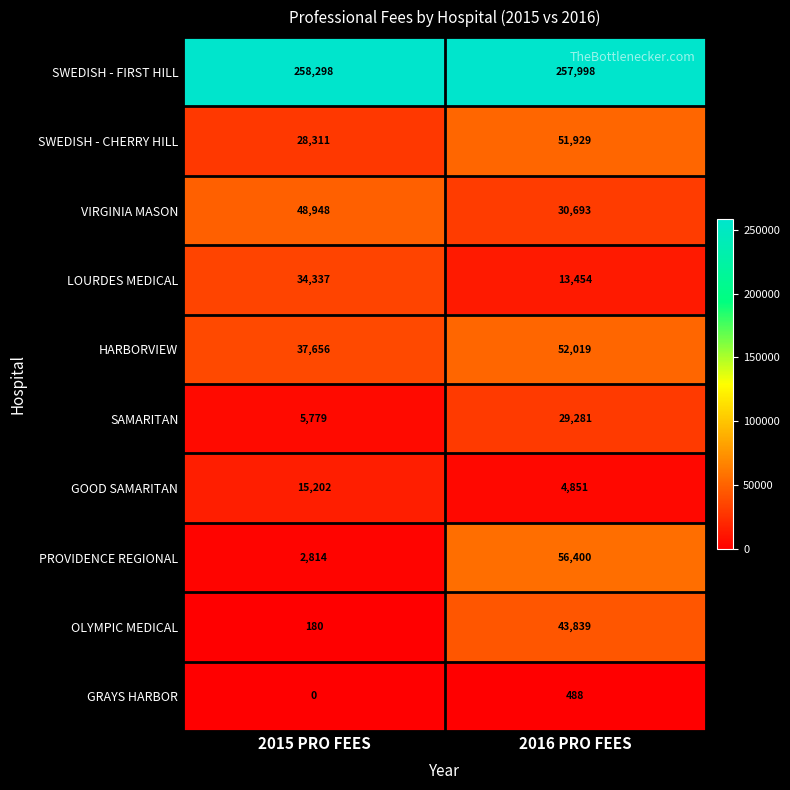

Reading right to left, transcribe all the data shown in this chart.

SWEDISH - FIRST HILL: 257998	258298
SWEDISH - CHERRY HILL: 51929	28311
VIRGINIA MASON: 30693	48948
LOURDES MEDICAL: 13454	34337
HARBORVIEW: 52019	37656
SAMARITAN: 29281	5779
GOOD SAMARITAN: 4851	15202
PROVIDENCE REGIONAL: 56400	2814
OLYMPIC MEDICAL: 43839	180
GRAYS HARBOR: 488	0